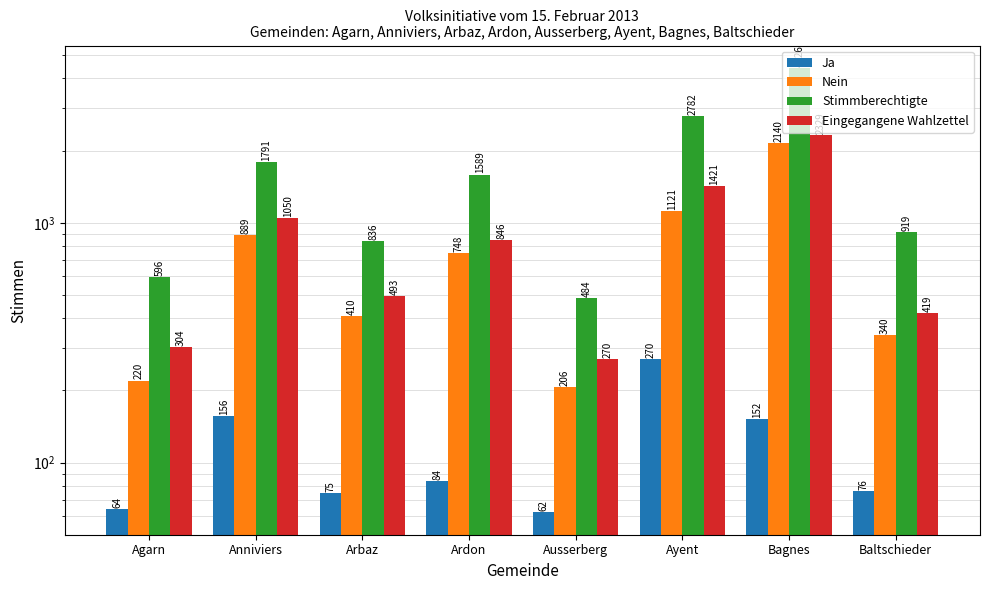

What is the lowest value of the Ja series?

62